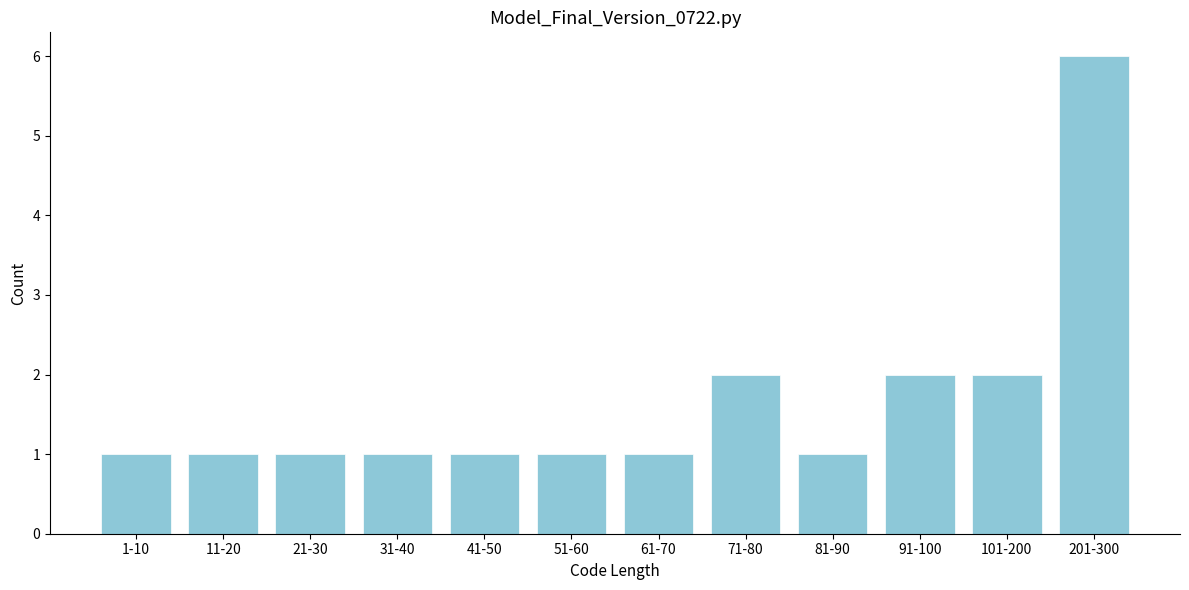

Reading right to left, list all the values displayed in this chart.

6	2	2	1	2	1	1	1	1	1	1	1